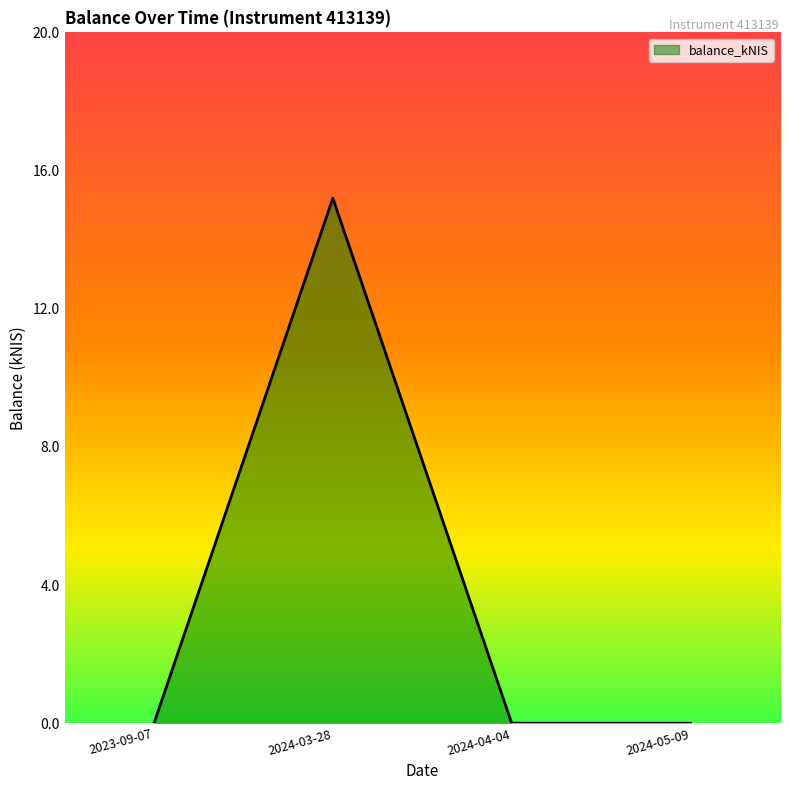

What is the maximum value shown in the chart?

15.2